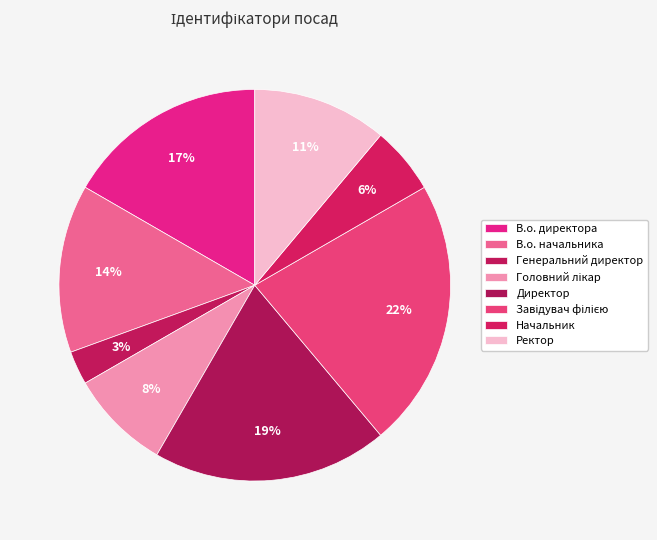

To the nearest percent, what portion does В.о. директора represent?

17%